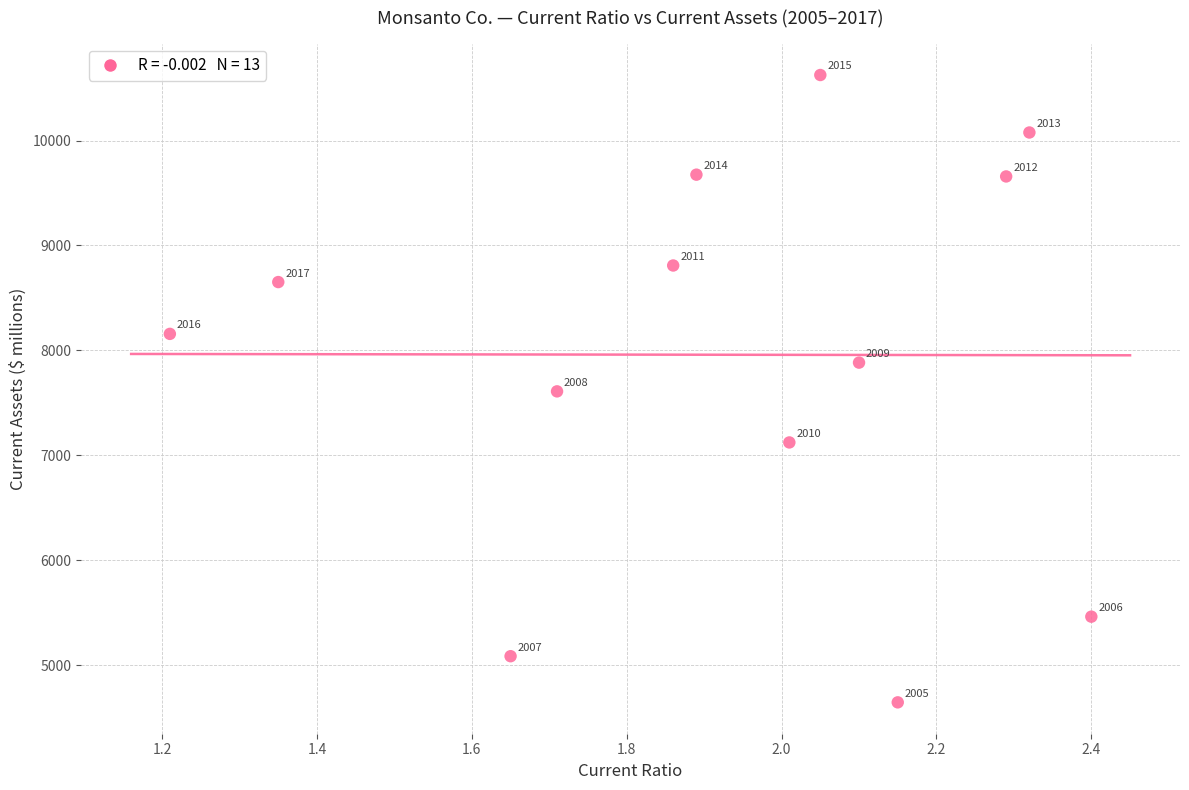

What Y value in the scatter plot is closest to 7634?

7609